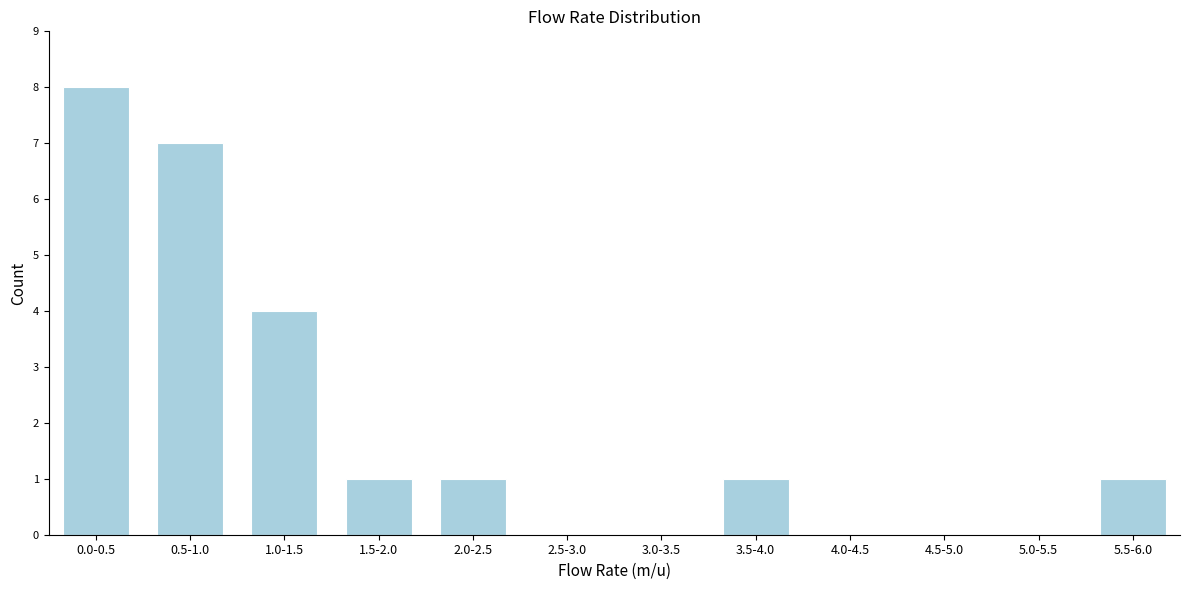

Reading left to right, transcribe all the data shown in this chart.

0.0-0.5=8	0.5-1.0=7	1.0-1.5=4	1.5-2.0=1	2.0-2.5=1	2.5-3.0=0	3.0-3.5=0	3.5-4.0=1	4.0-4.5=0	4.5-5.0=0	5.0-5.5=0	5.5-6.0=1